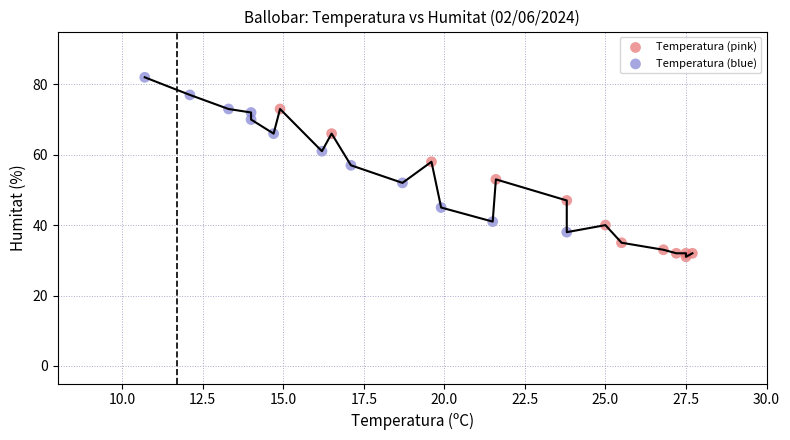

Which series has the largest Y range (max minus min)?

Temperatura (blue)